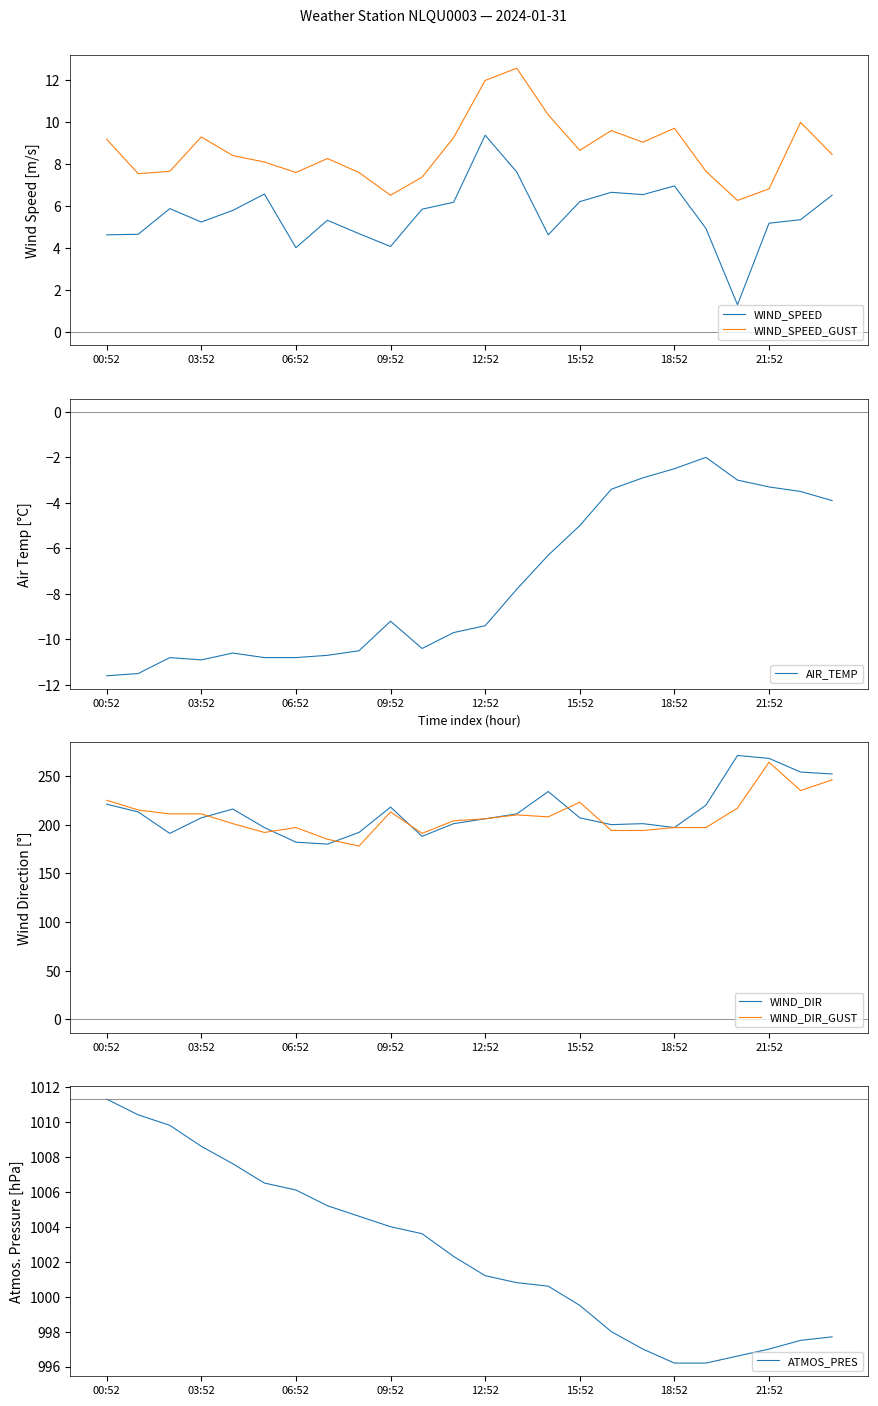

At which category does the chart reach its minimum across all series?

00:52